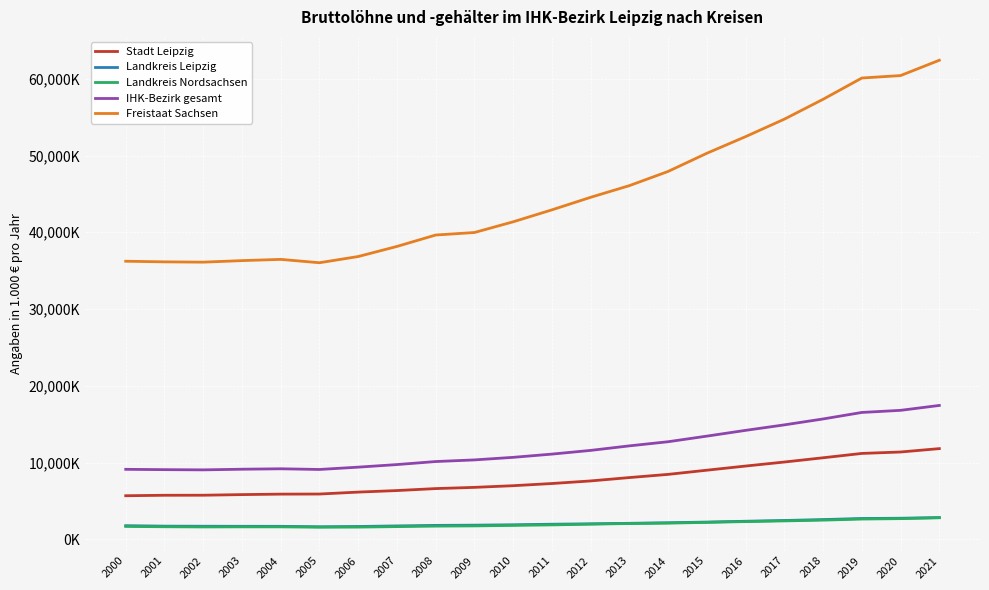

At which label does IHK-Bezirk gesamt first exceed 11095460?

2012